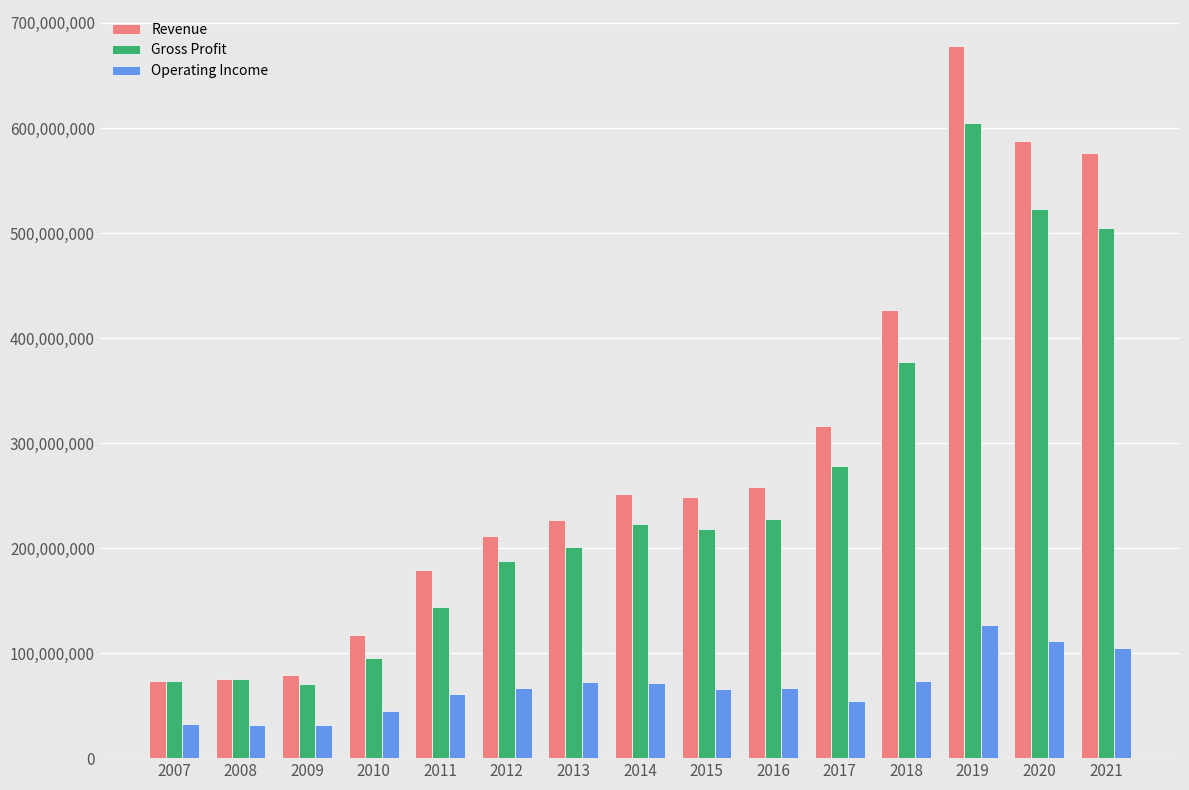

What is the minimum value shown in the chart?

31499000